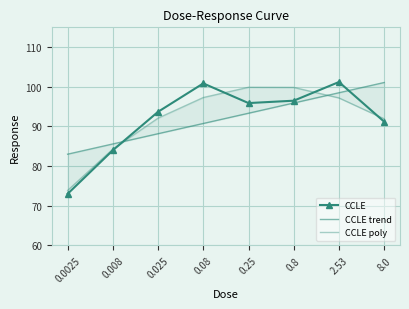

What are all the series names shown in the legend?

CCLE, CCLE trend, CCLE poly